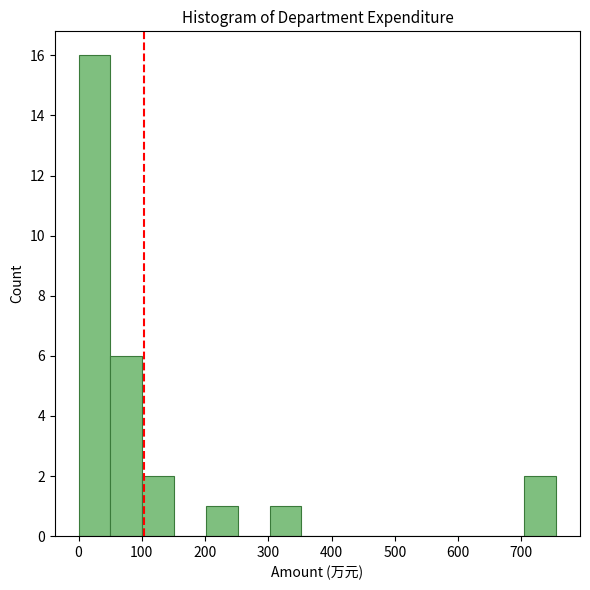

Reading left to right, list every bar in this chart as the range it spans on the x-axis followed by its height. Neither the bar edges nor the heights are printed on the chart, so give them approximately, as read against the axes.

0 to 50: 16
50 to 100: 6
100 to 150: 2
150 to 200: 0
200 to 250: 1
250 to 300: 0
300 to 350: 1
350 to 400: 0
400 to 450: 0
450 to 500: 0
500 to 550: 0
550 to 600: 0
600 to 650: 0
650 to 700: 0
700 to 750: 2